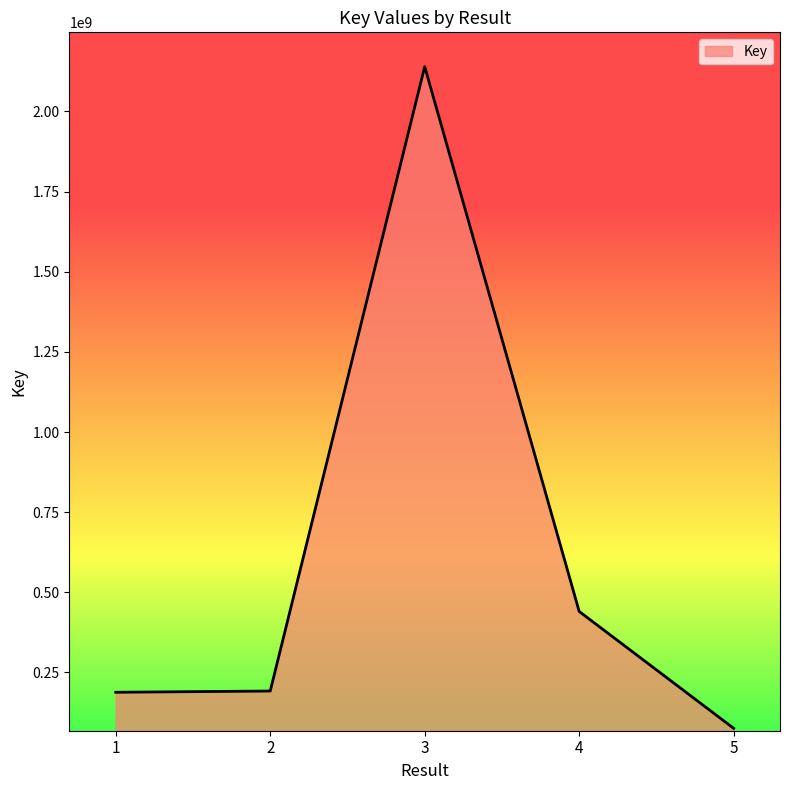

True or false: the data has more than 1 interior local peaks.

False